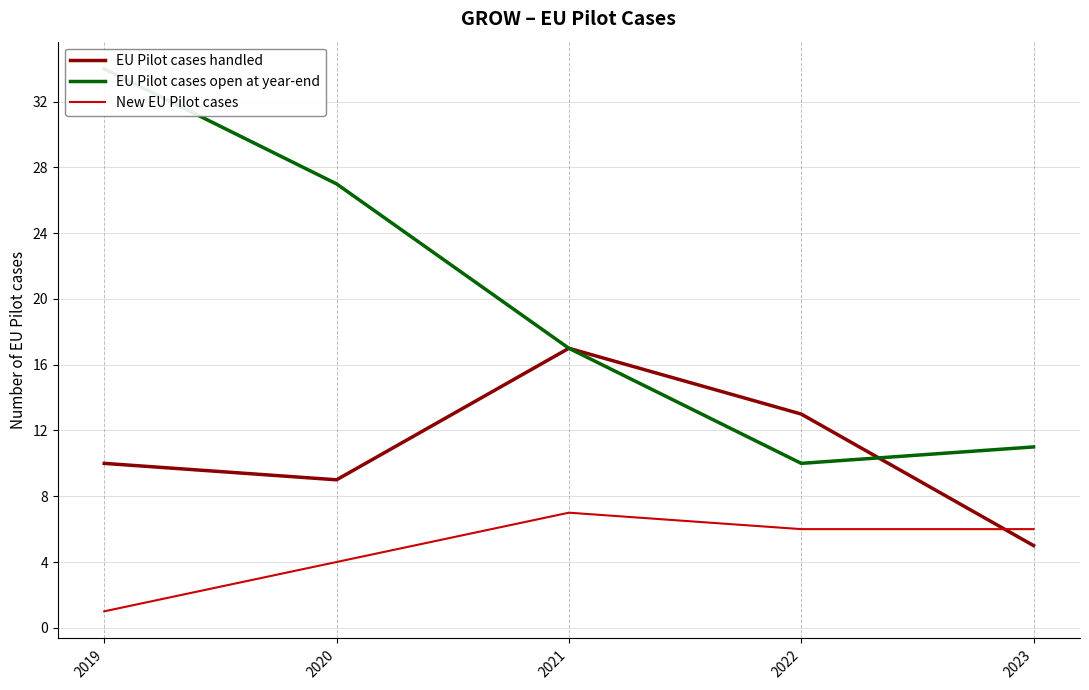

Where is New EU Pilot cases nearest to the value 4?

2020